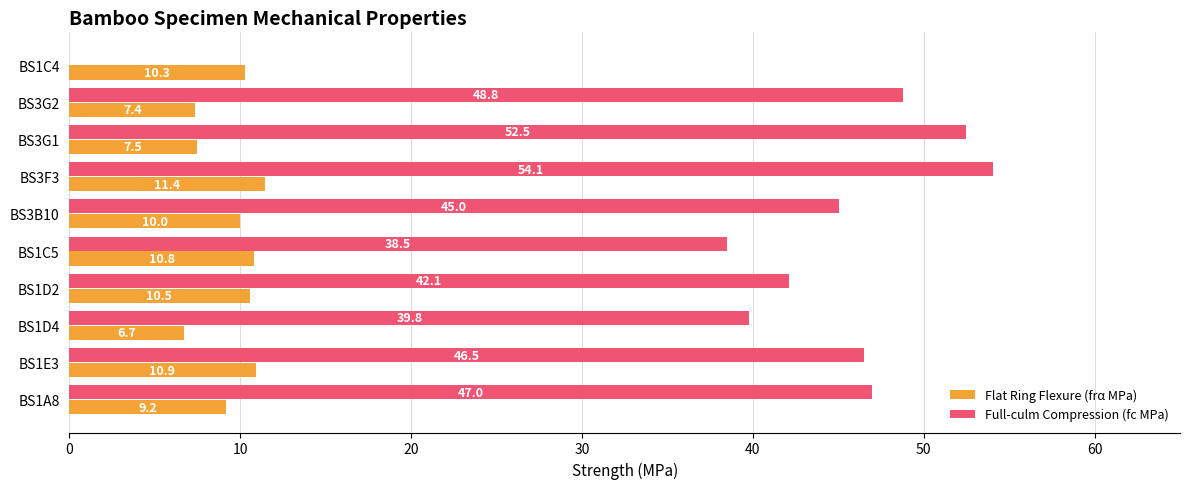

True or false: Flat Ring Flexure (frα MPa) has a value of 14.4 at BS3B10.

False